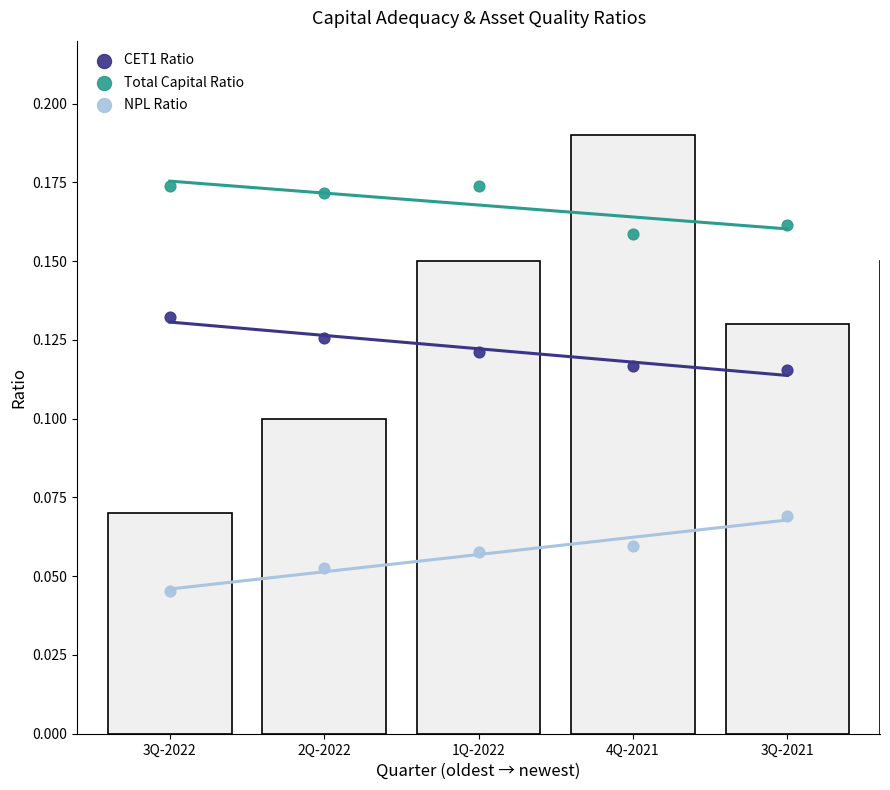

What is the X range (max minus min) for the scatter plot?

4.0